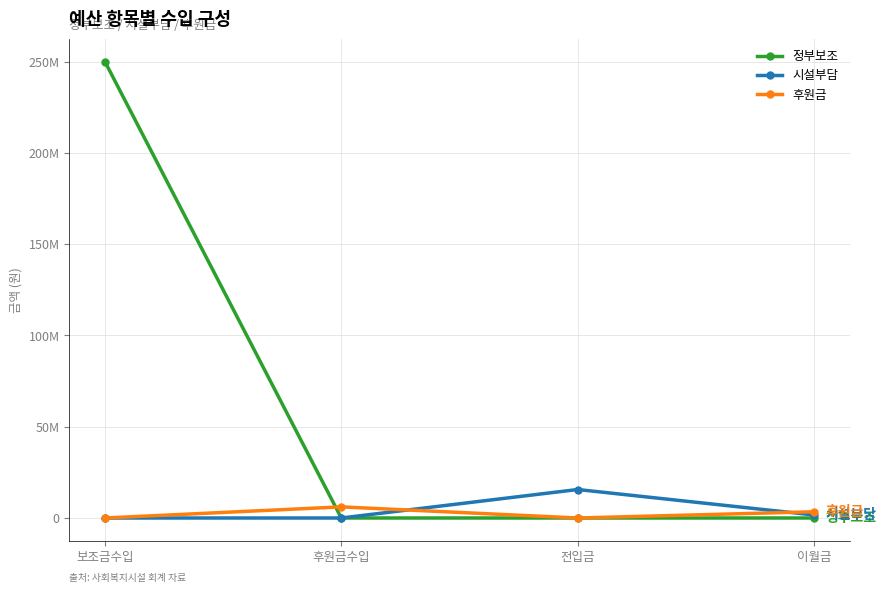

True or false: 시설부담 and 정부보조 intersect in this chart.

False